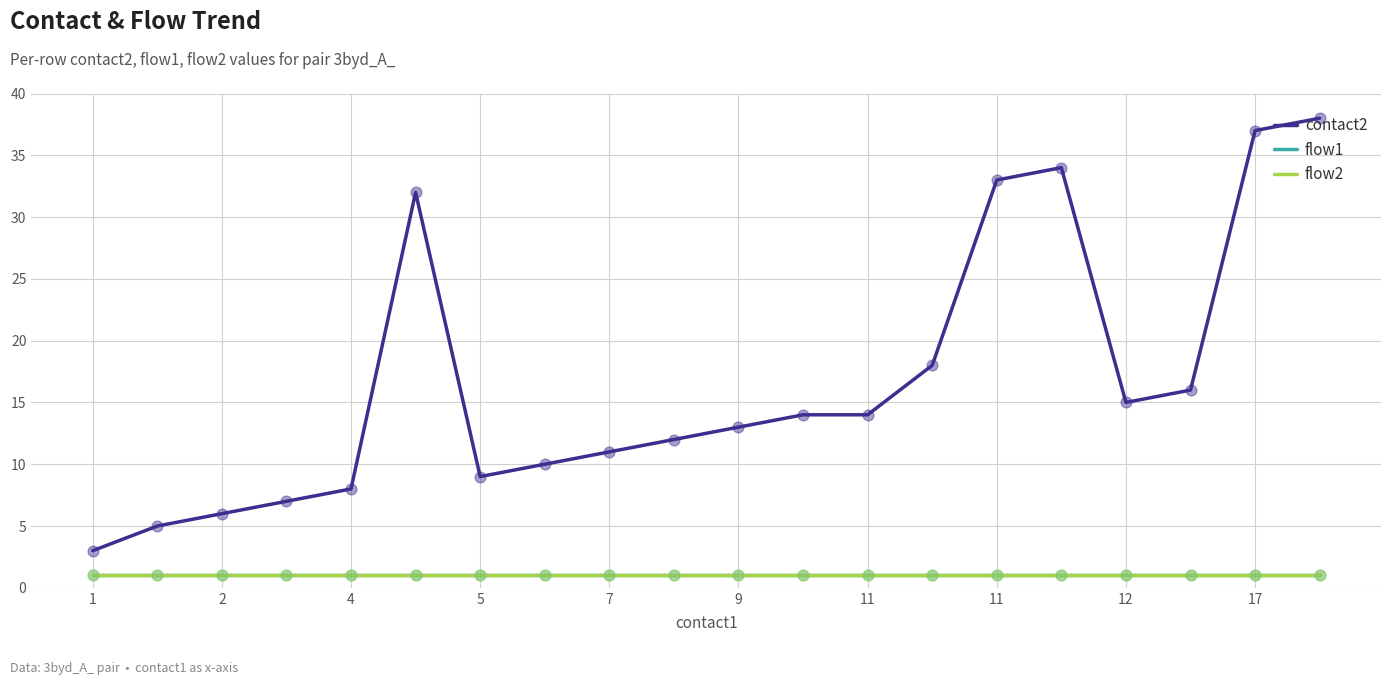

Does the chart have visible grid lines?

Yes